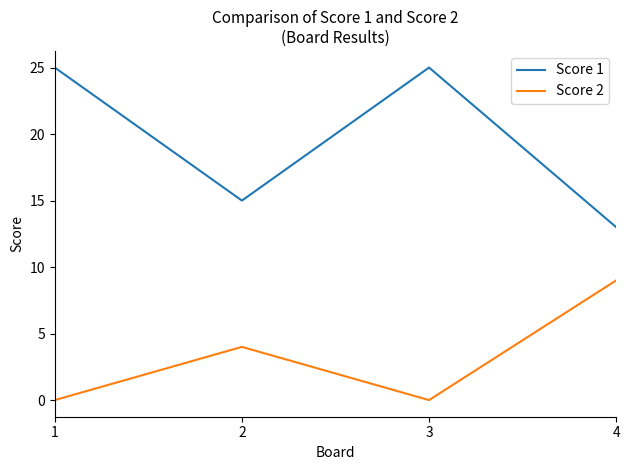

Reading right to left, transcribe all the data shown in this chart.

Score 1: 13	25	15	25
Score 2: 9	0	4	0